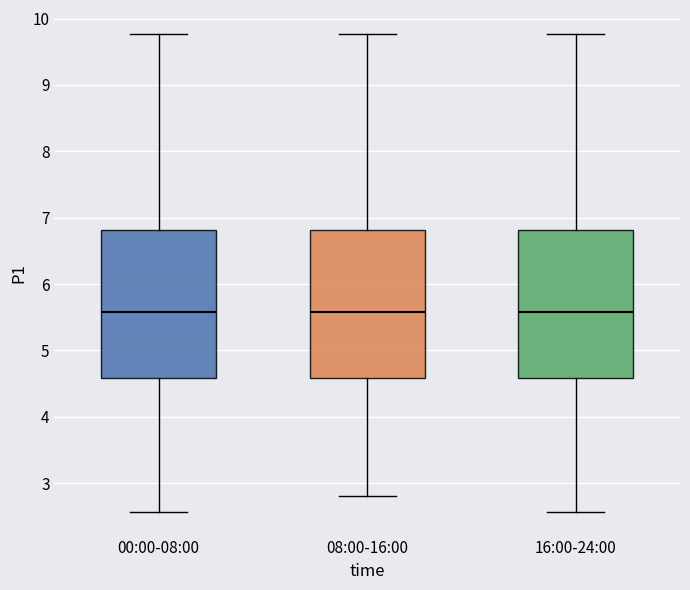

Where does the upper whisker of the box for 00:00-08:00 end on the y-axis? The values are not printed on the chart, so give them approximately, as read against the axis.

9.8